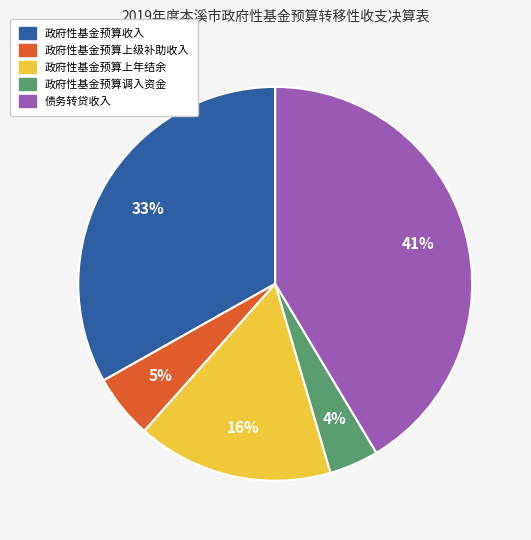

To the nearest percent, what is the combined percentage of 政府性基金预算上年结余 and 债务转贷收入?

58%